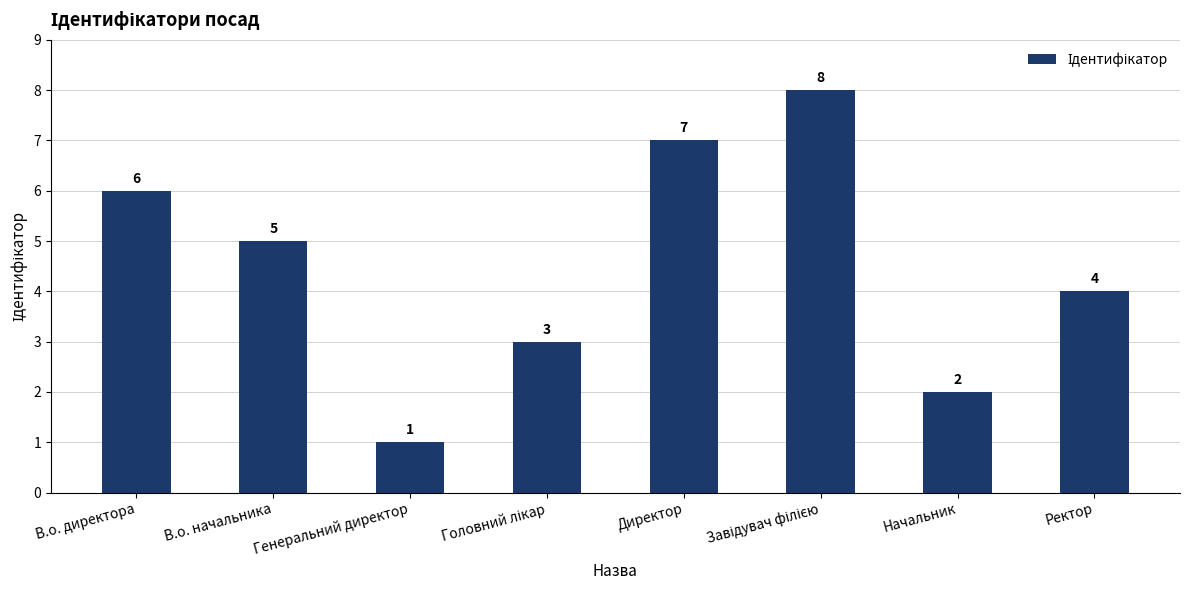

Reading left to right, extract all data points from this chart.

6	5	1	3	7	8	2	4